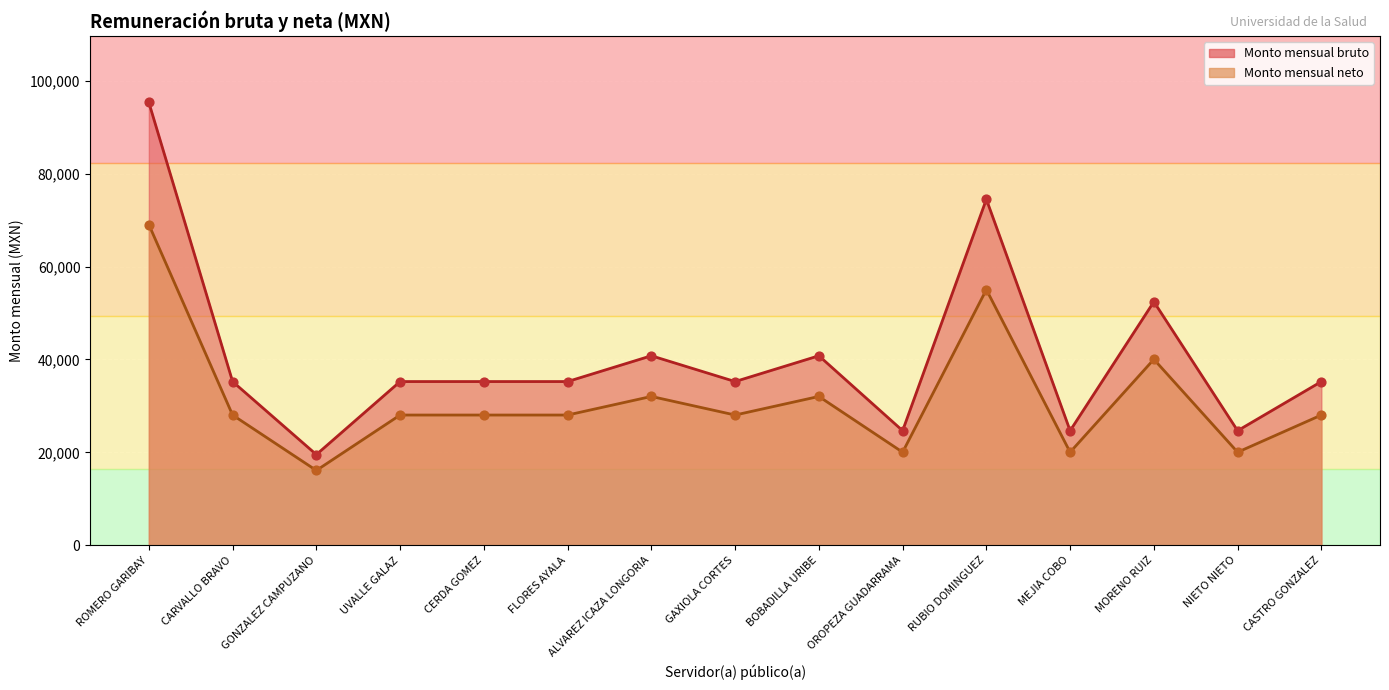

Which series contains the lowest Y value?

Monto mensual neto